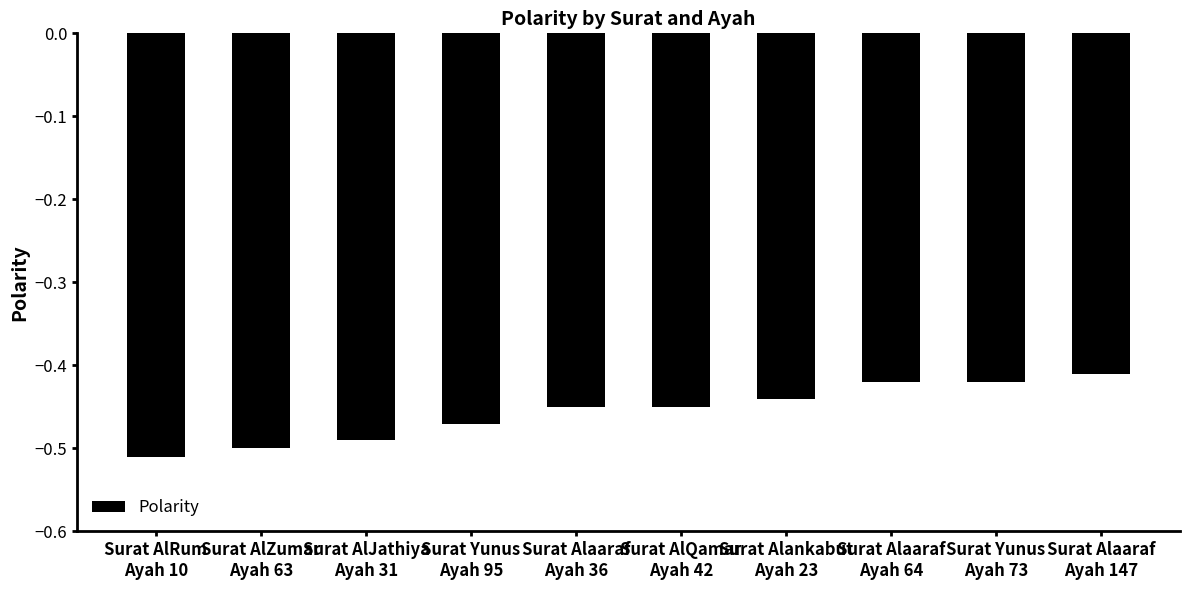

What is the label of the 3rd bar from the right?

Surat Alaaraf
Ayah 64